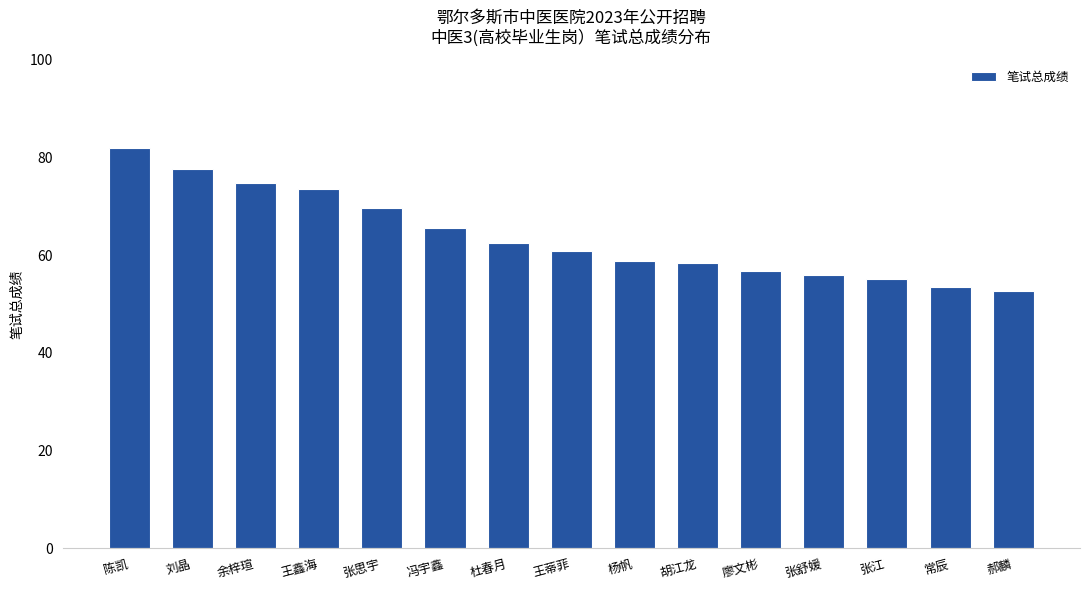

What is the ratio of the value at 杜春月 to the value at 常辰?

1.2